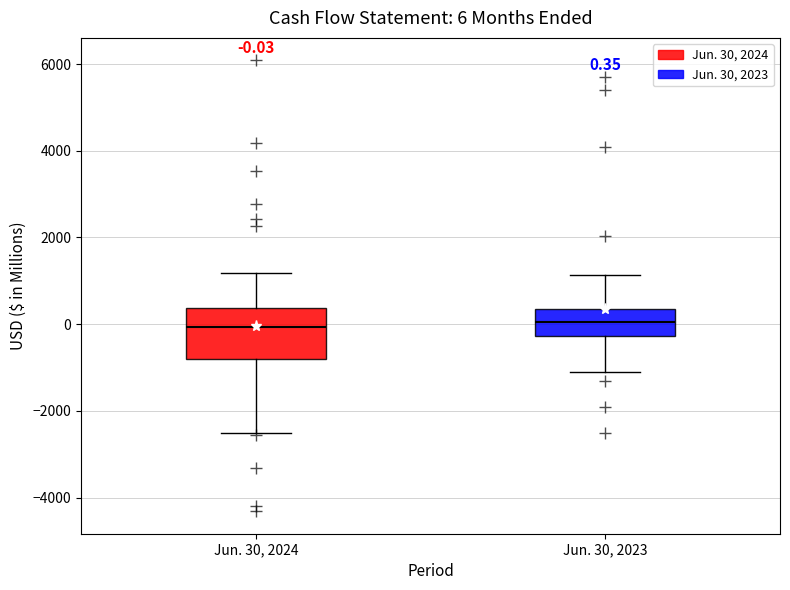

Comparing the boxes themselves (not the whiskers), which one is the tallest?

Jun. 30, 2024